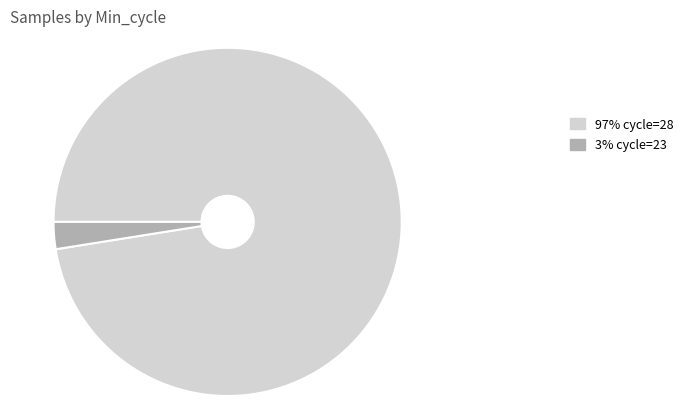

How many slices are in this pie chart?

2